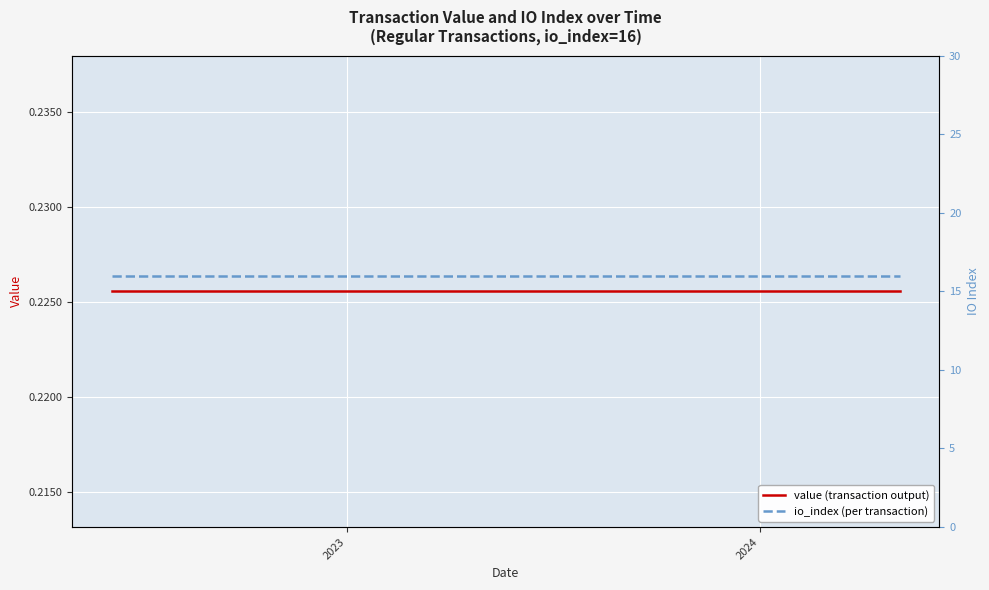

At which category does the chart reach its peak across all series?

2023